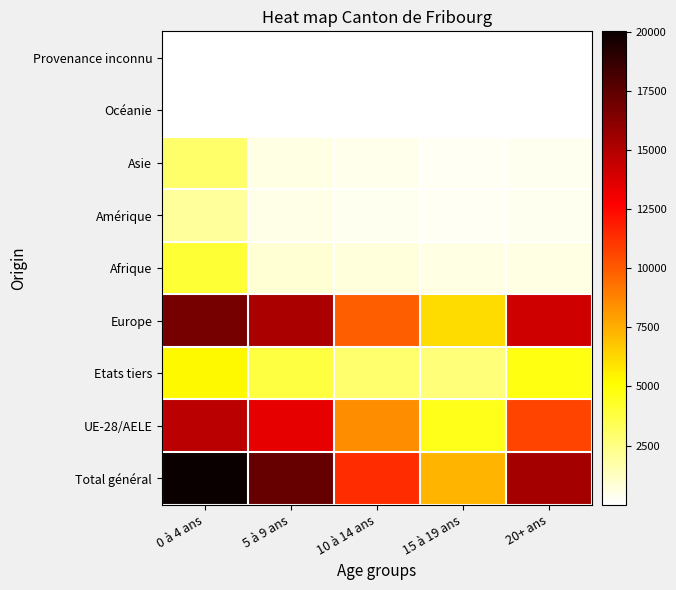

Reading left to right, transcribe all the data shown in this chart.

Total général: 0 à 4 ans=20030	5 à 9 ans=17221	10 à 14 ans=11370	15 à 19 ans=7283	20+ ans=15399
UE-28/AELE: 0 à 4 ans=14765	5 à 9 ans=13457	10 à 14 ans=8471	15 à 19 ans=4616	20+ ans=10693
Etats tiers: 0 à 4 ans=5265	5 à 9 ans=3764	10 à 14 ans=2899	15 à 19 ans=2667	20+ ans=4706
Europe: 0 à 4 ans=16776	5 à 9 ans=15196	10 à 14 ans=9909	15 à 19 ans=6146	20+ ans=14157
Afrique: 0 à 4 ans=4043	5 à 9 ans=936	10 à 14 ans=706	15 à 19 ans=575	20+ ans=574
Amérique: 0 à 4 ans=2004	5 à 9 ans=498	10 à 14 ans=342	15 à 19 ans=258	20+ ans=323
Asie: 0 à 4 ans=3003	5 à 9 ans=574	10 à 14 ans=403	15 à 19 ans=293	20+ ans=336
Océanie: 0 à 4 ans=36	5 à 9 ans=7	10 à 14 ans=3	15 à 19 ans=6	20+ ans=8
Provenance inconnu: 0 à 4 ans=33	5 à 9 ans=10	10 à 14 ans=7	15 à 19 ans=5	20+ ans=1